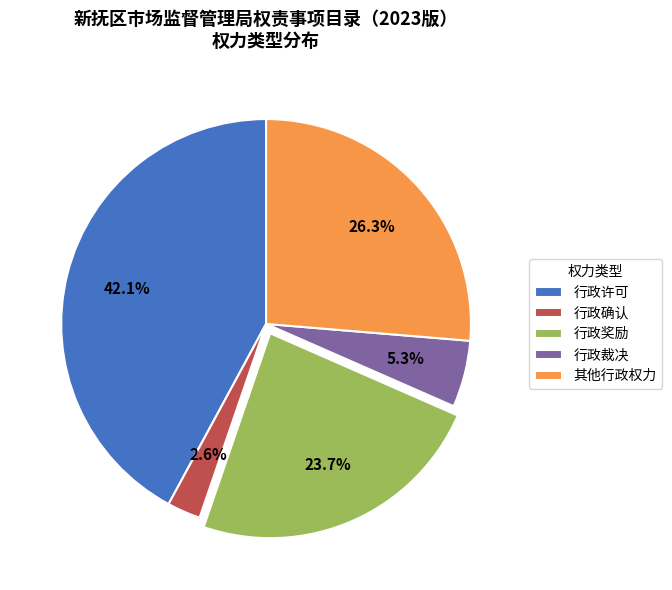

Is 其他行政权力 the majority of the pie?

No